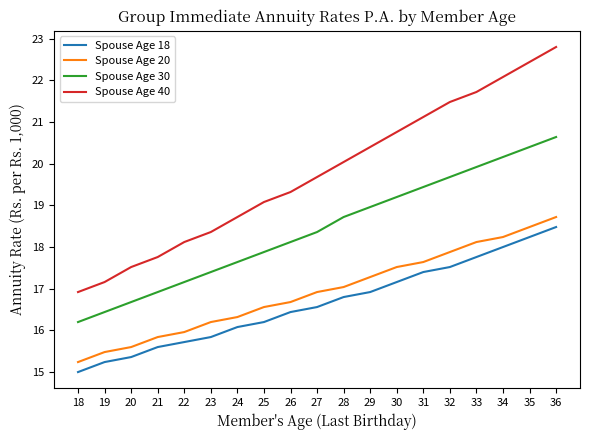

What value does the Spouse Age 30 series have at 22?

17.2